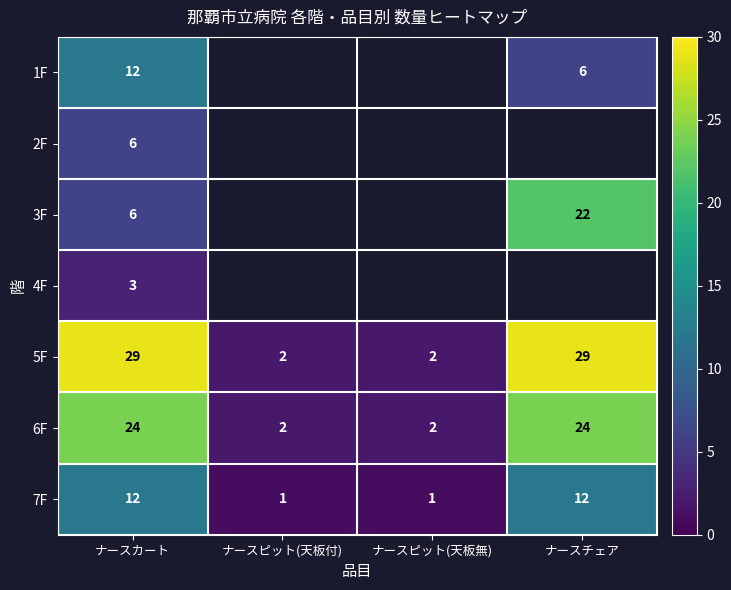

What is the maximum value shown in the chart?

29.0